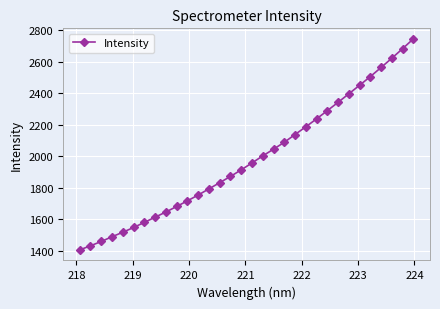

What is the value of the 23rd point from the left?

2237.1